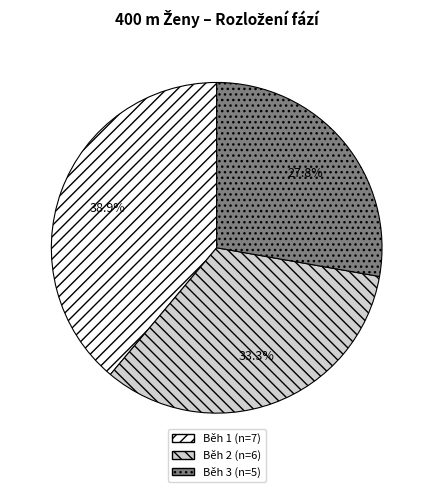

What is the smallest slice in the pie chart?

Běh 3